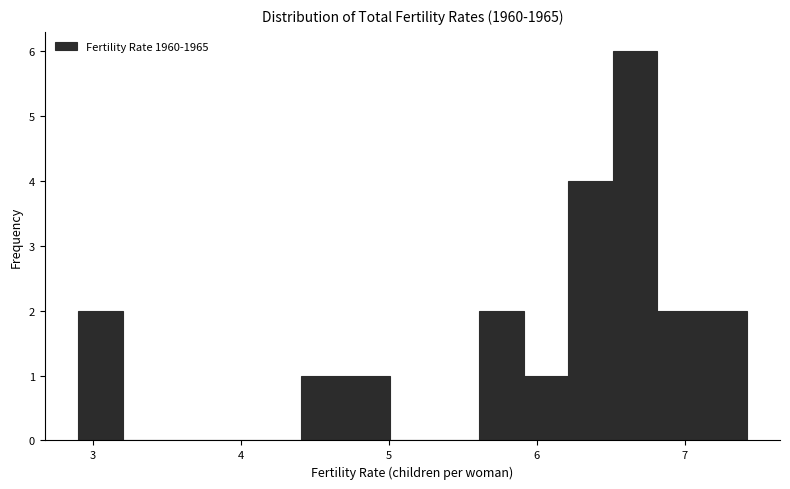

Around what value on the x-axis is the tallest bar? Give the approximate position of its centre, as read against the axis.

6.7